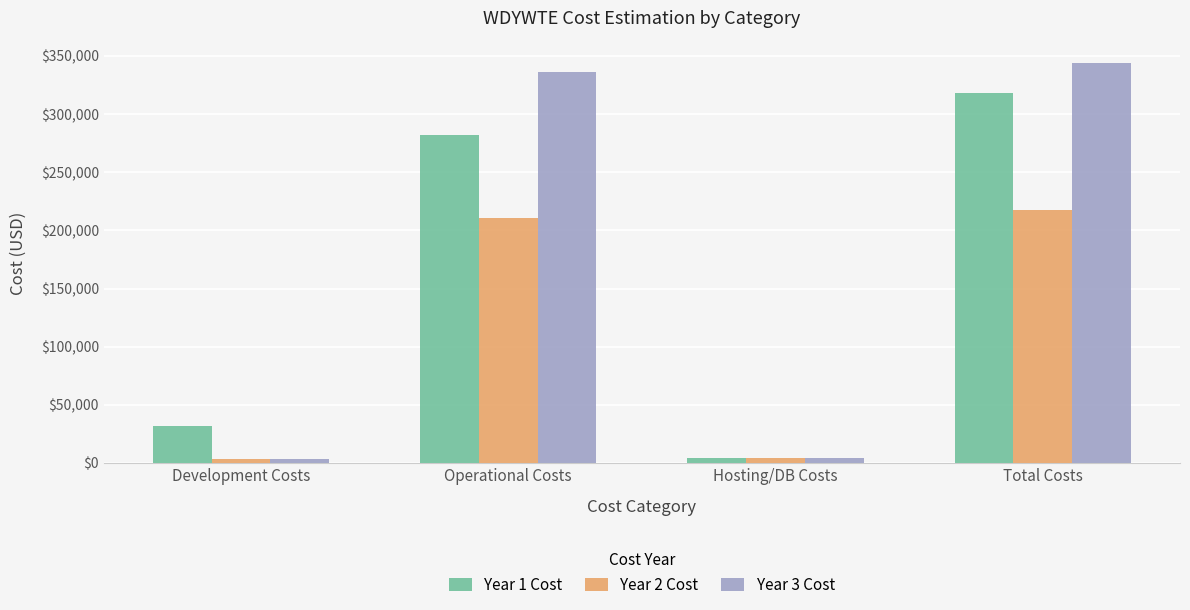

What is the minimum value shown in the chart?

3200